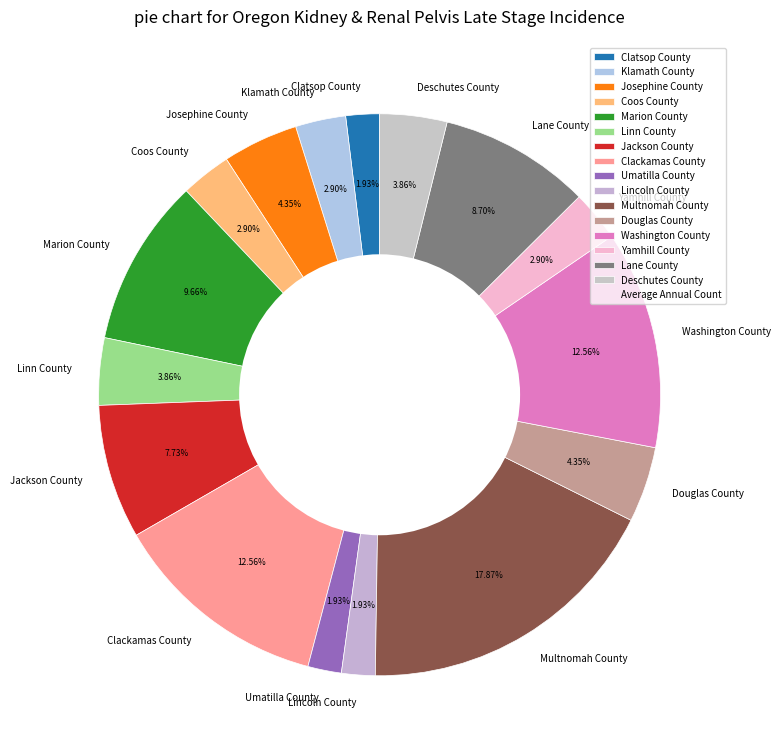

To the nearest percent, what is the difference between the largest and smallest slice percentages?

16%